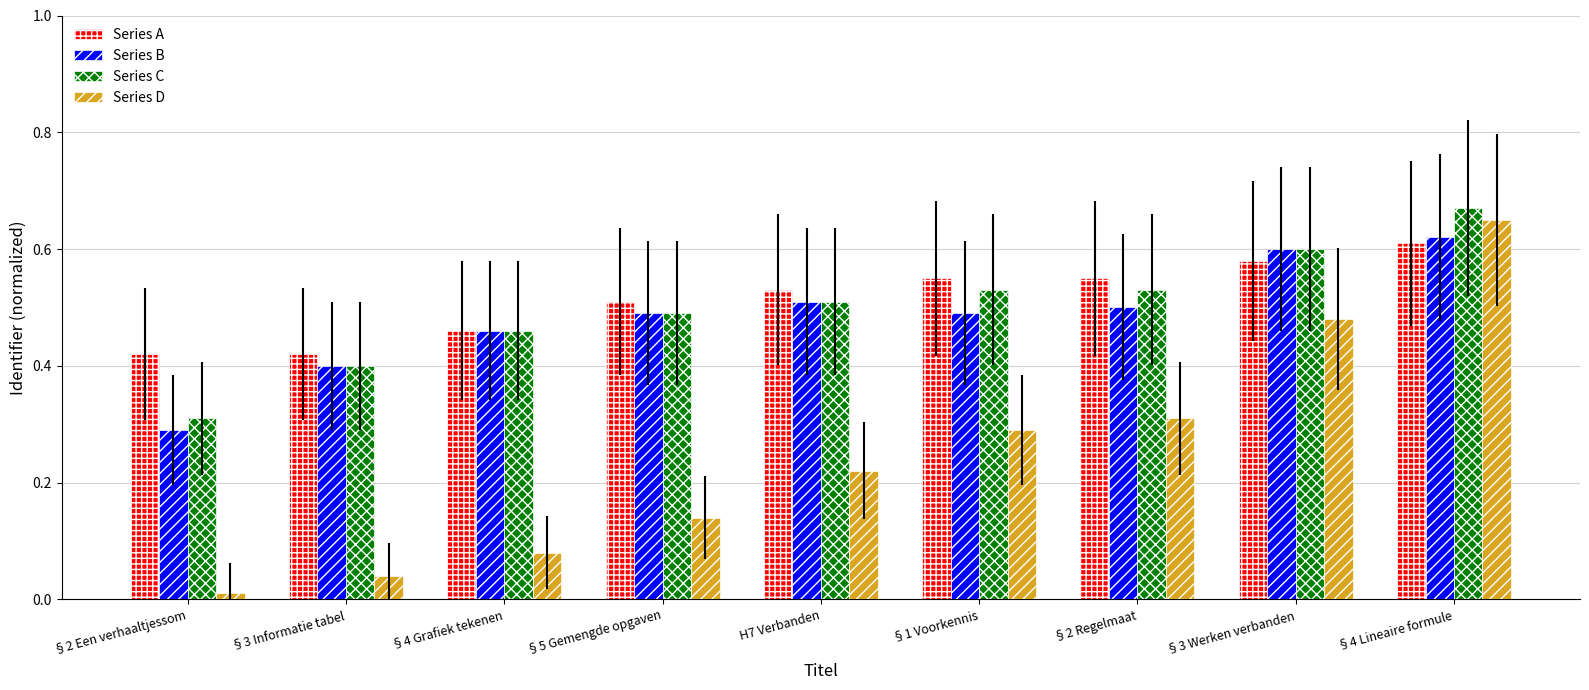

How many bars are there in total?

36